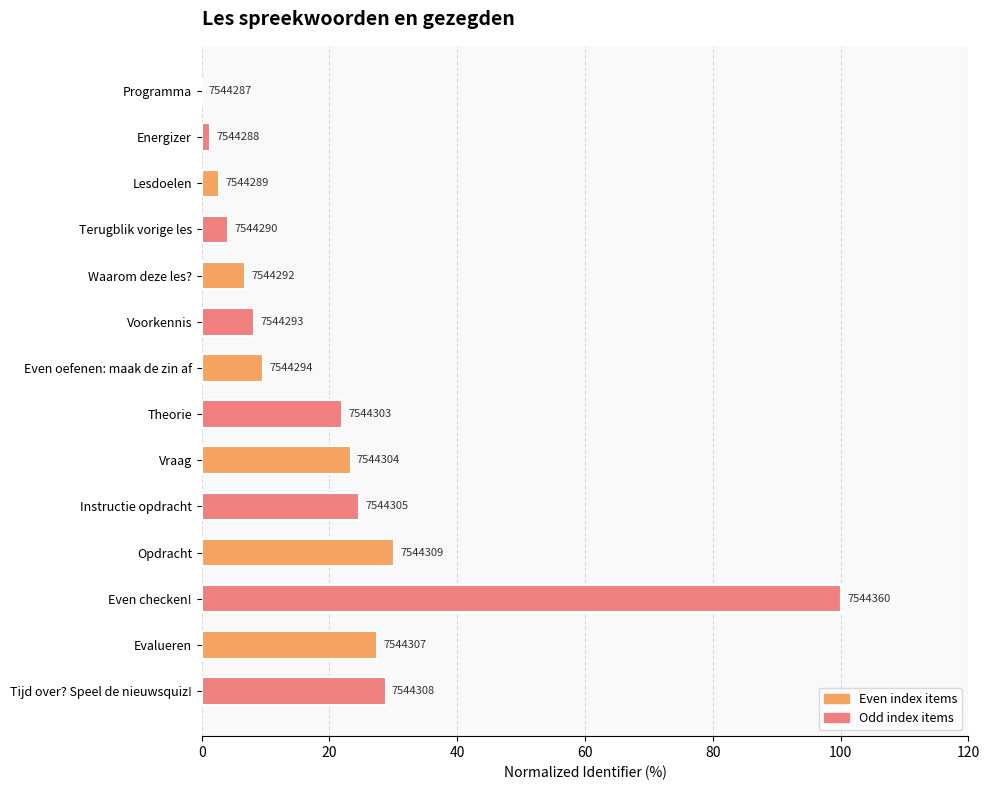

Are the bars horizontal?

Yes